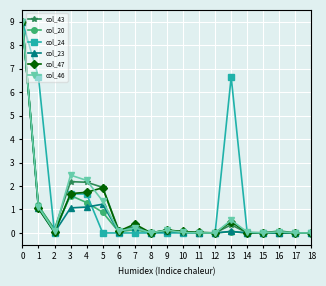

Is it true that col_47 equals 4.3 at 17?

False